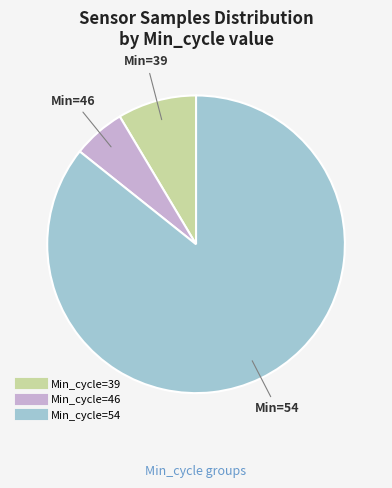

Does any single category account for the majority?

Yes